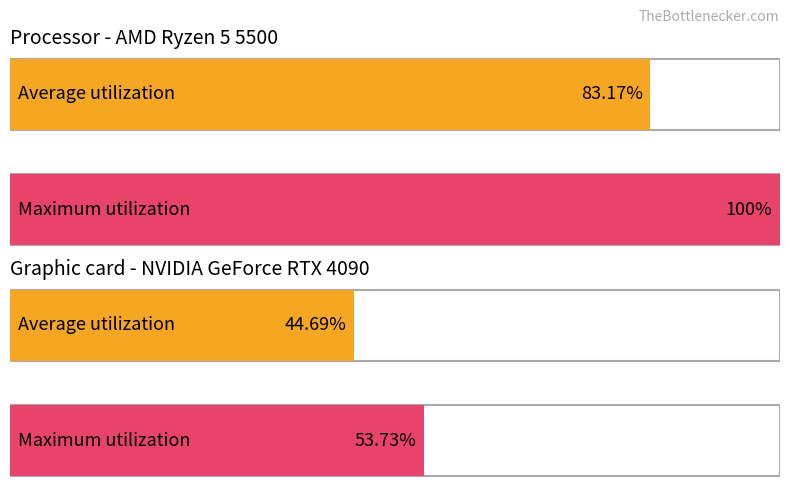

The value of Maximum utilization at 23 is 22.3. True or false?

False